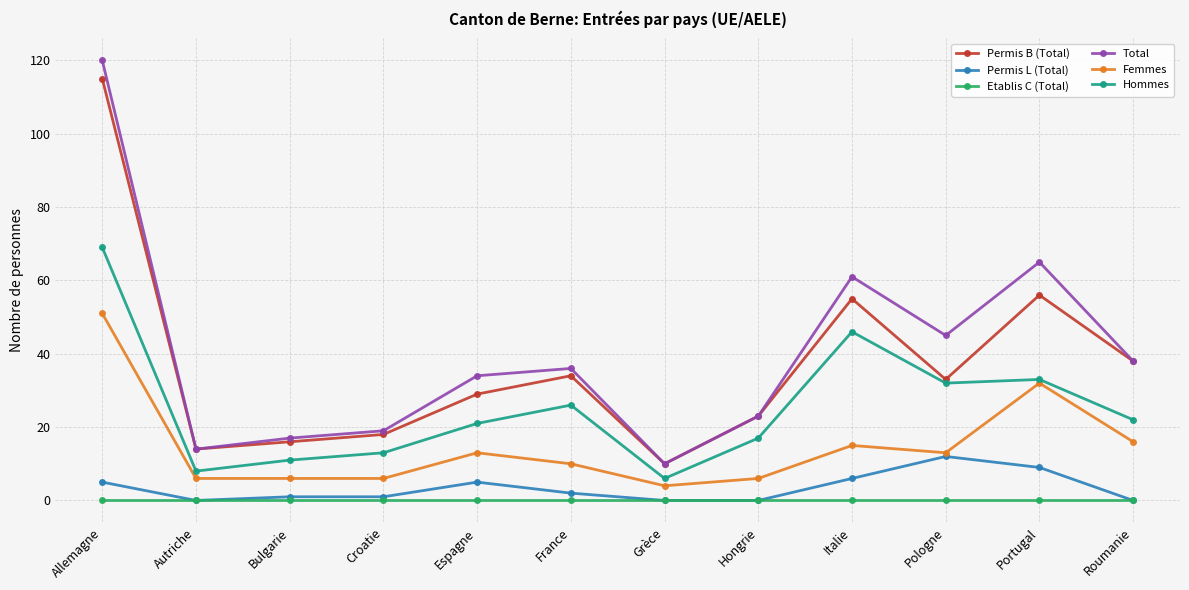

Read the Total value at Hongrie, to the nearest 5.

25